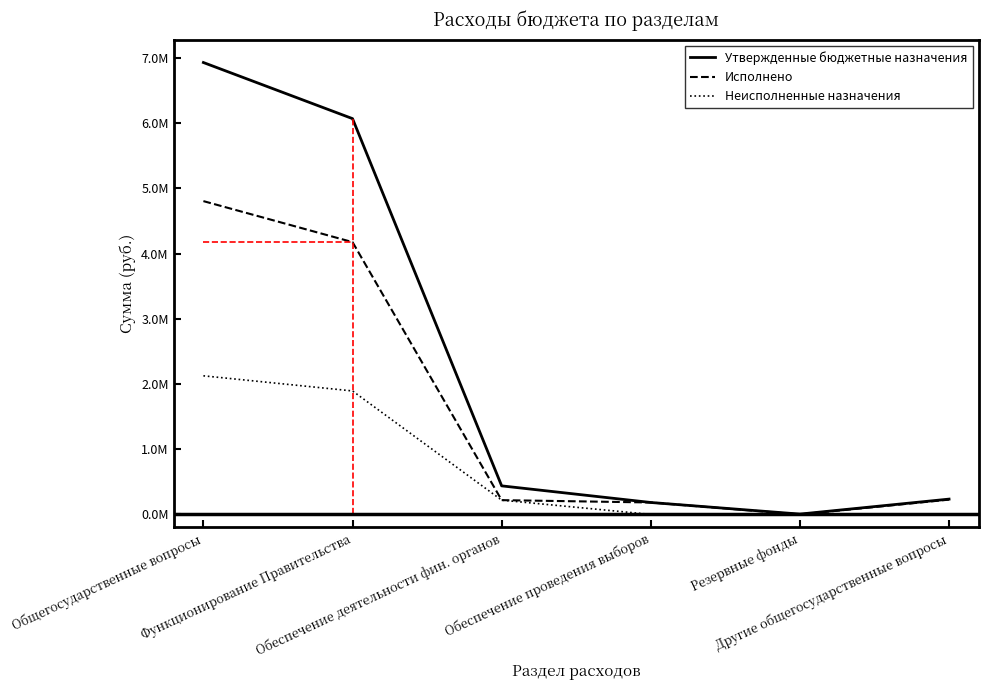

Is this an area chart (filled region under the line)?

No